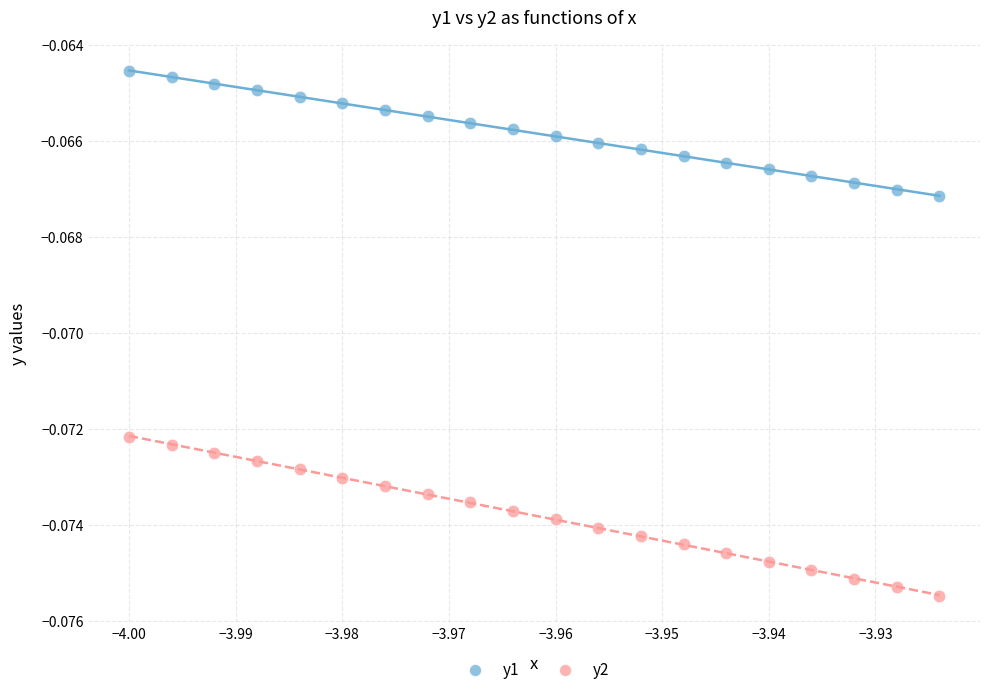

Which series reaches the minimum Y coordinate?

y2